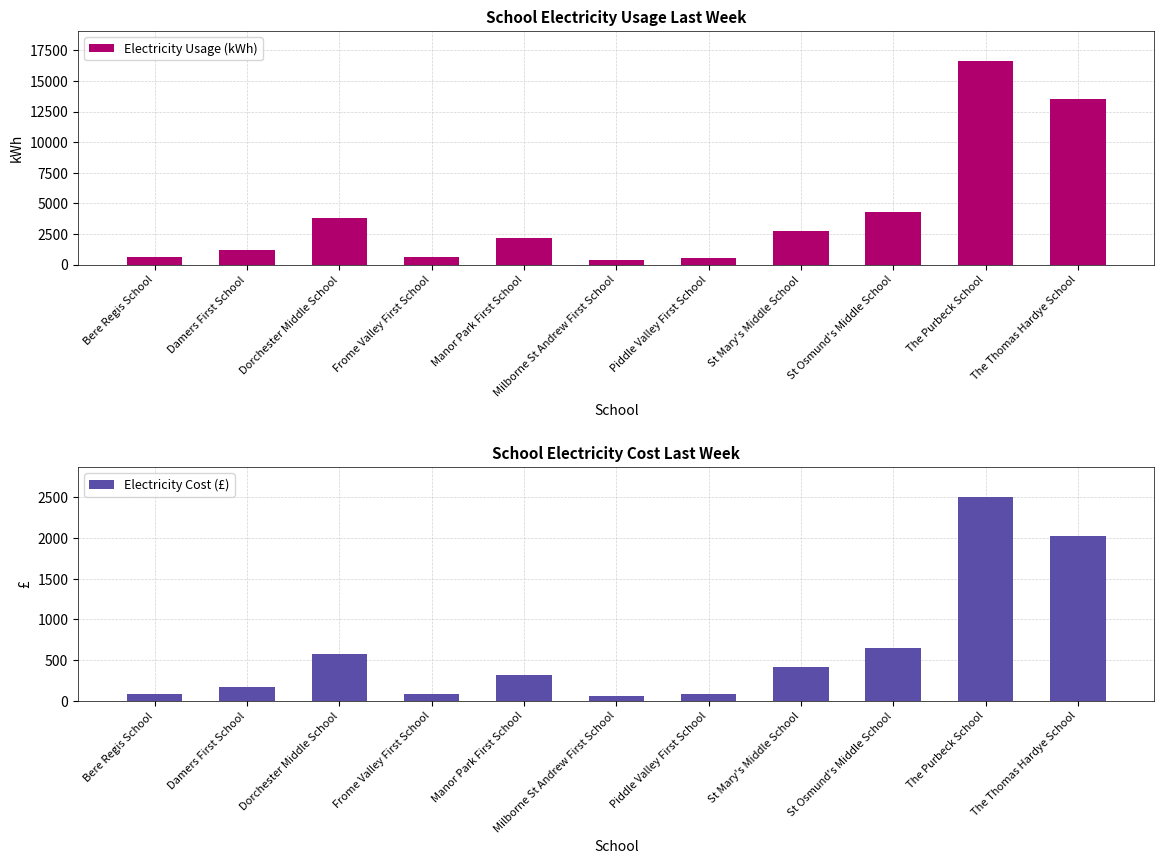

What is the label of the 3rd bar from the right?

St Osmund's Middle School